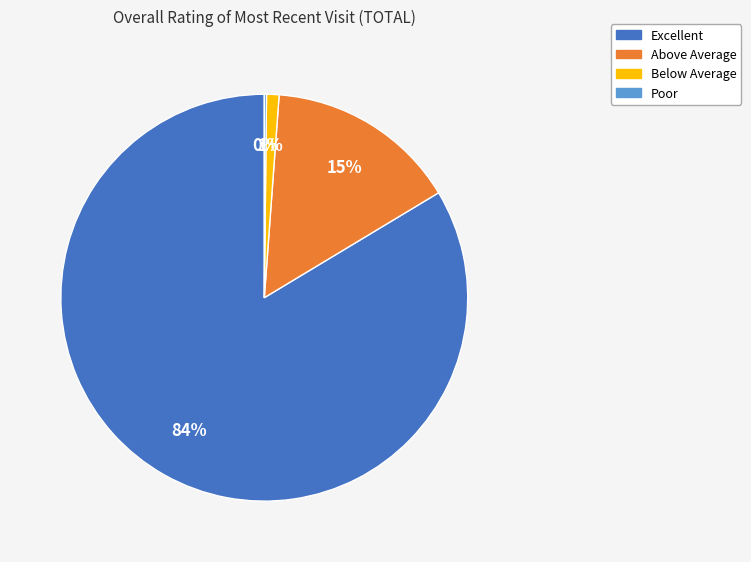

Is the sum of Below Average and Excellent greater than half?

Yes